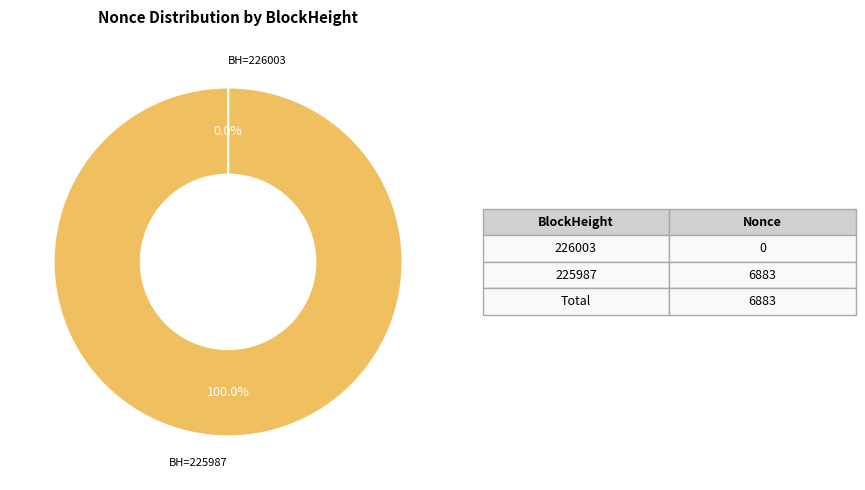

Is there a majority slice in this chart?

Yes